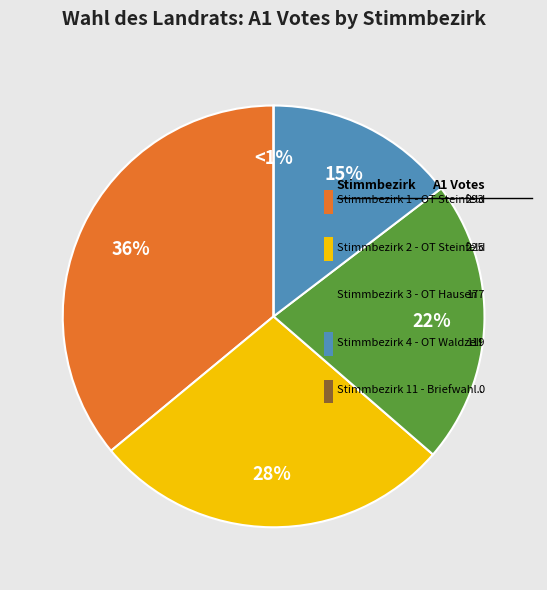

Rank the categories by value from highest to lowest.

Stimmbezirk 1 - OT Steinfeld, Stimmbezirk 2 - OT Steinfeld, Stimmbezirk 3 - OT Hausen, Stimmbezirk 4 - OT Waldzell, Stimmbezirk 11 - Briefwahl Steinfeld